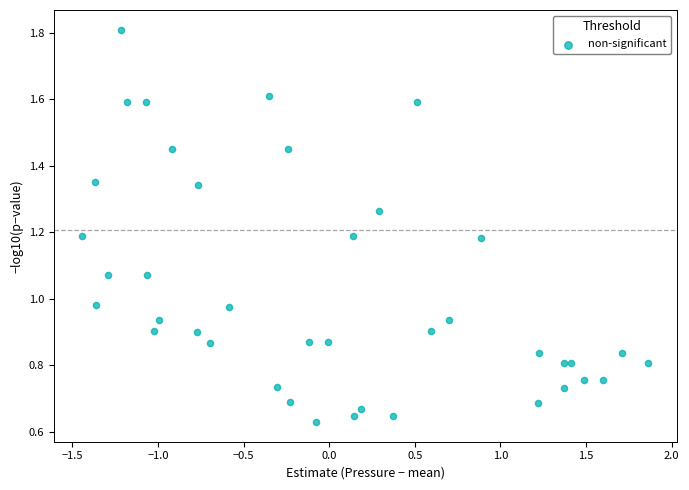

What is the range of X values (max minus min)?

3.3